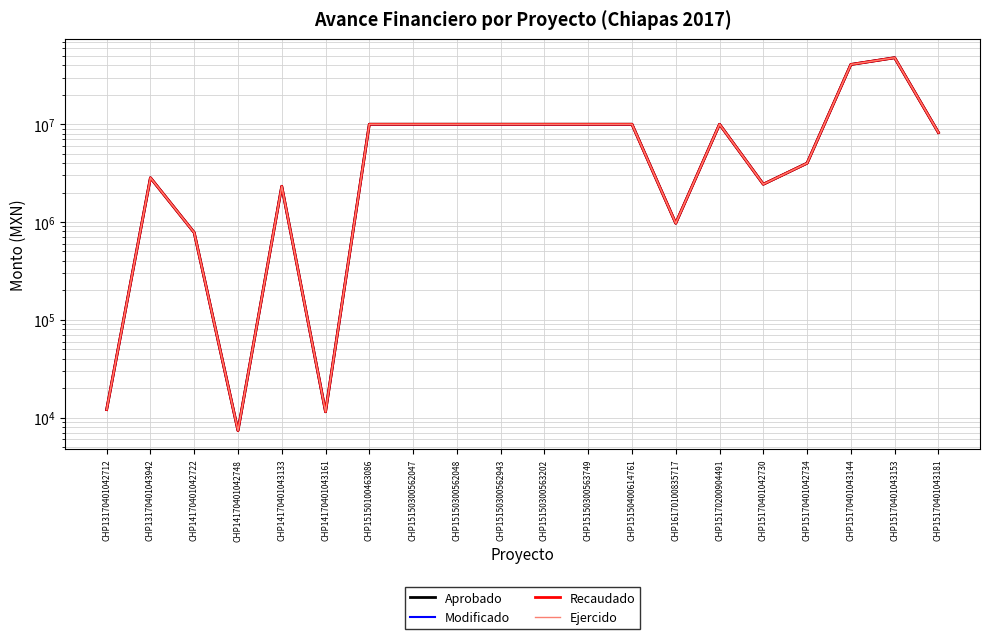

What is the total value across all series at CHP16170100835717?

3883153.0